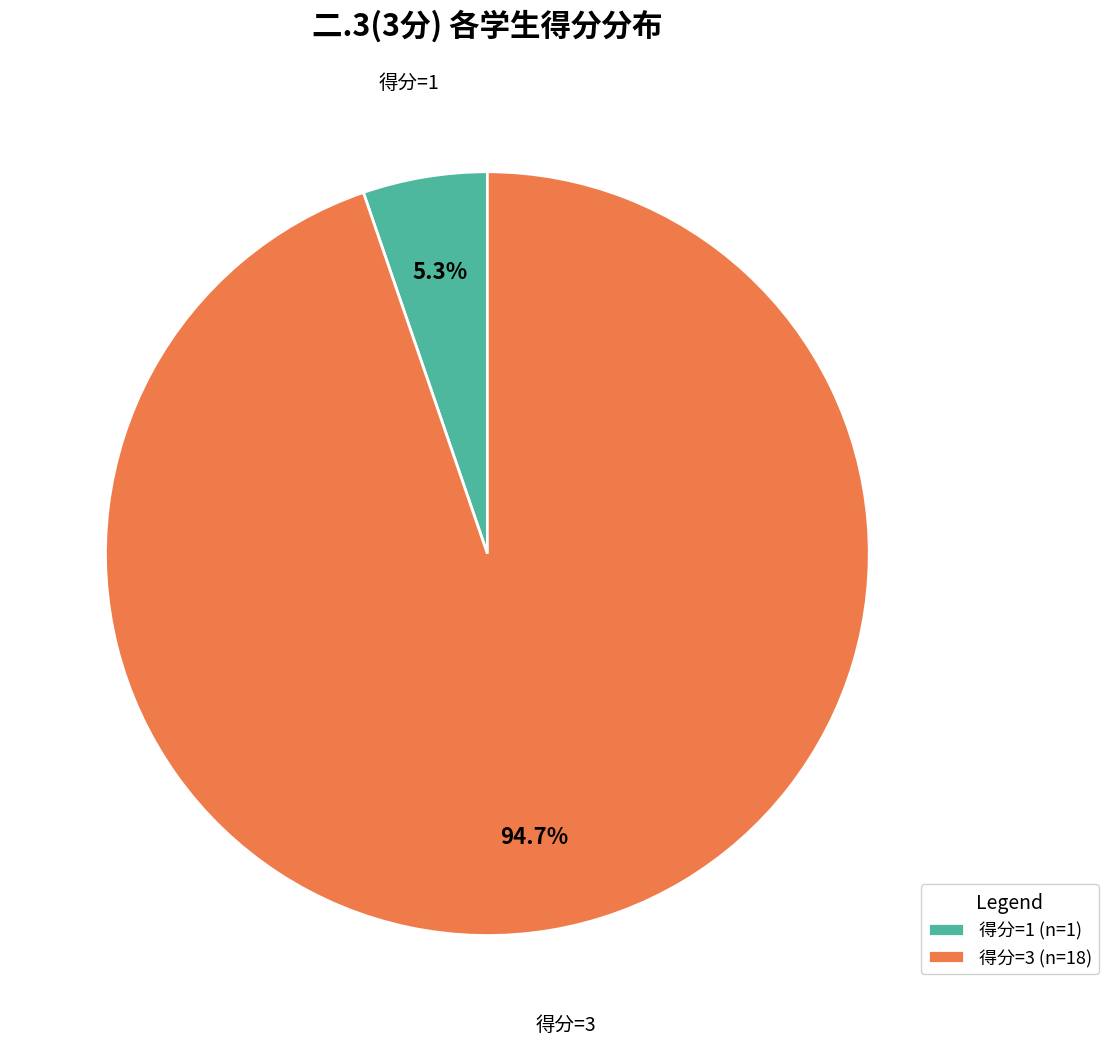

Which slice is the largest?

得分=3 (n=18)